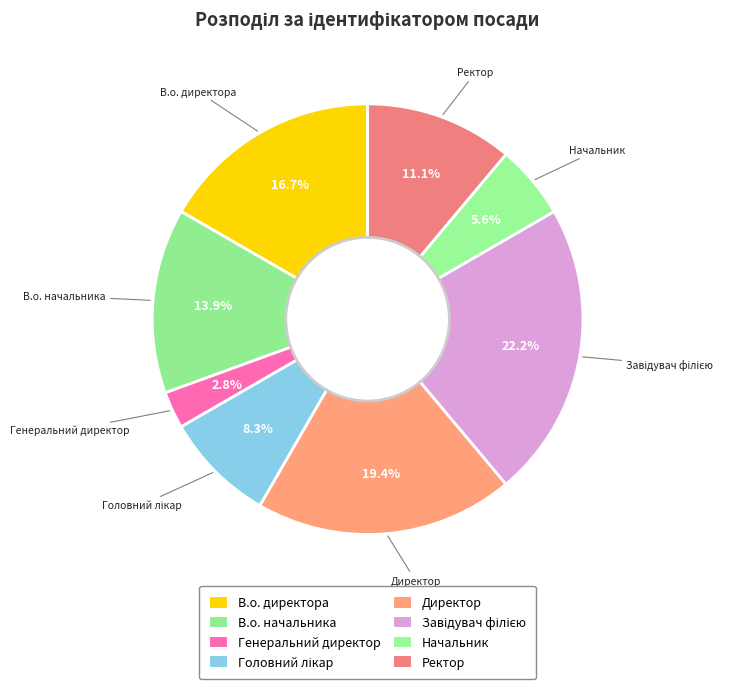

How many segments does this pie chart have?

8